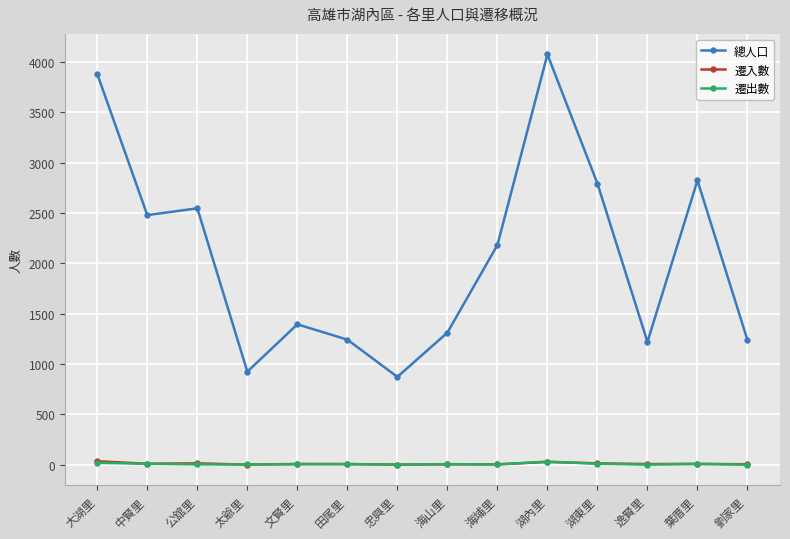

What is the label of the 3rd point from the right?

逸賢里